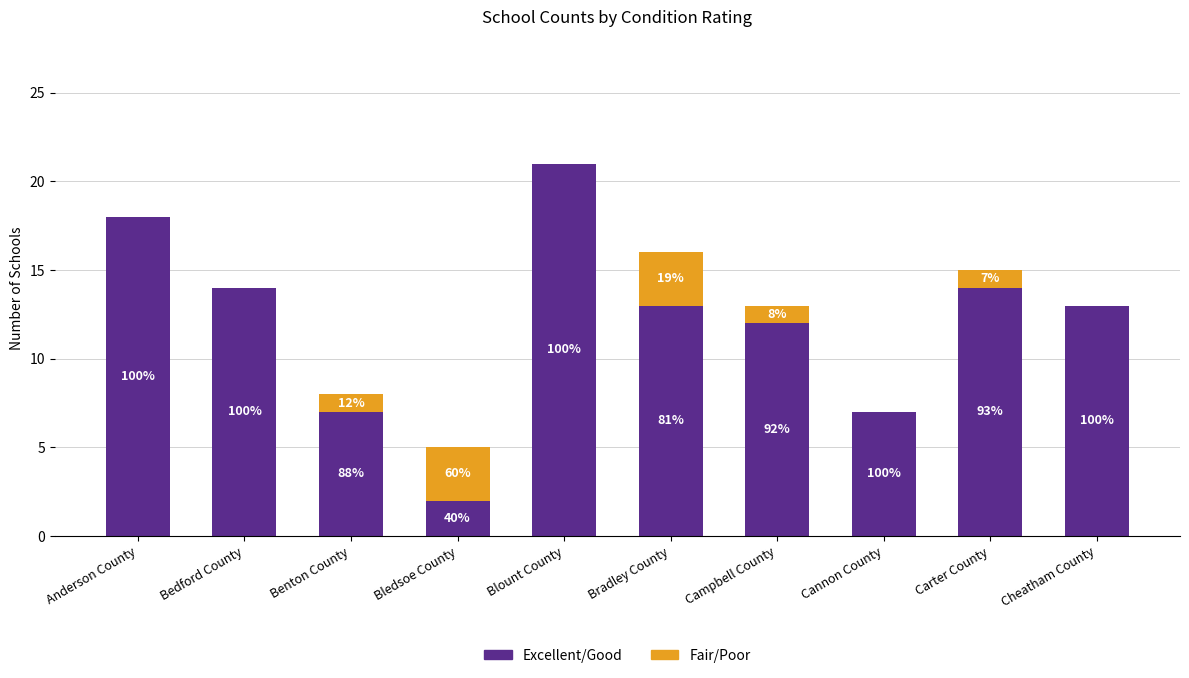

Is it true that Fair/Poor equals 0 at Anderson County?

True